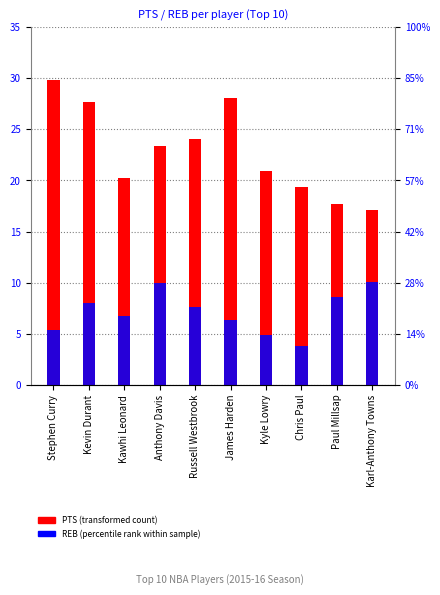

Reading left to right, what are all the values shown in this chart?

PTS (transformed count): 29.8	27.7	20.2	23.4	24.1	28.0	21.0	19.3	17.7	17.1
REB (percentile rank within sample): 5.3	8.0	6.7	10.0	7.6	6.3	4.9	3.8	8.6	10.1